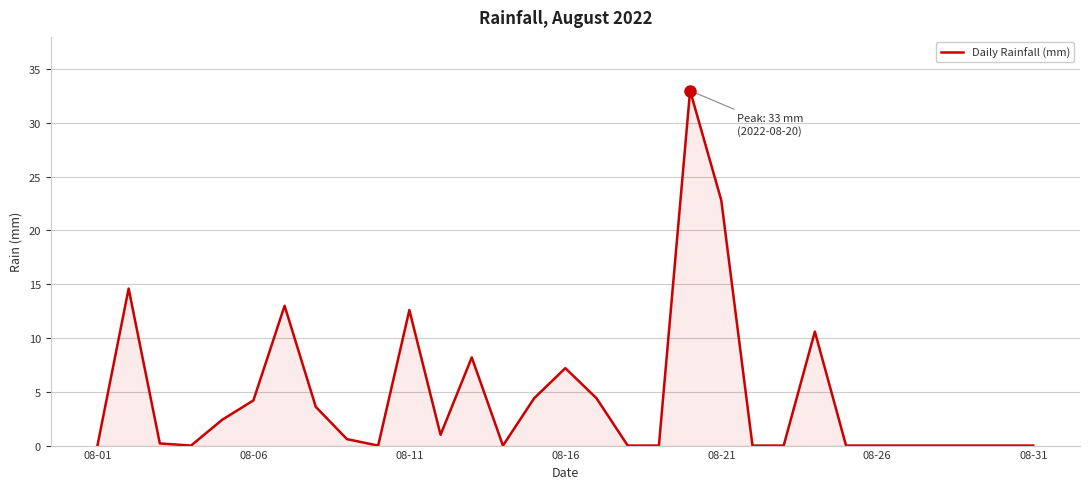

What is the greatest value displayed?

33.0